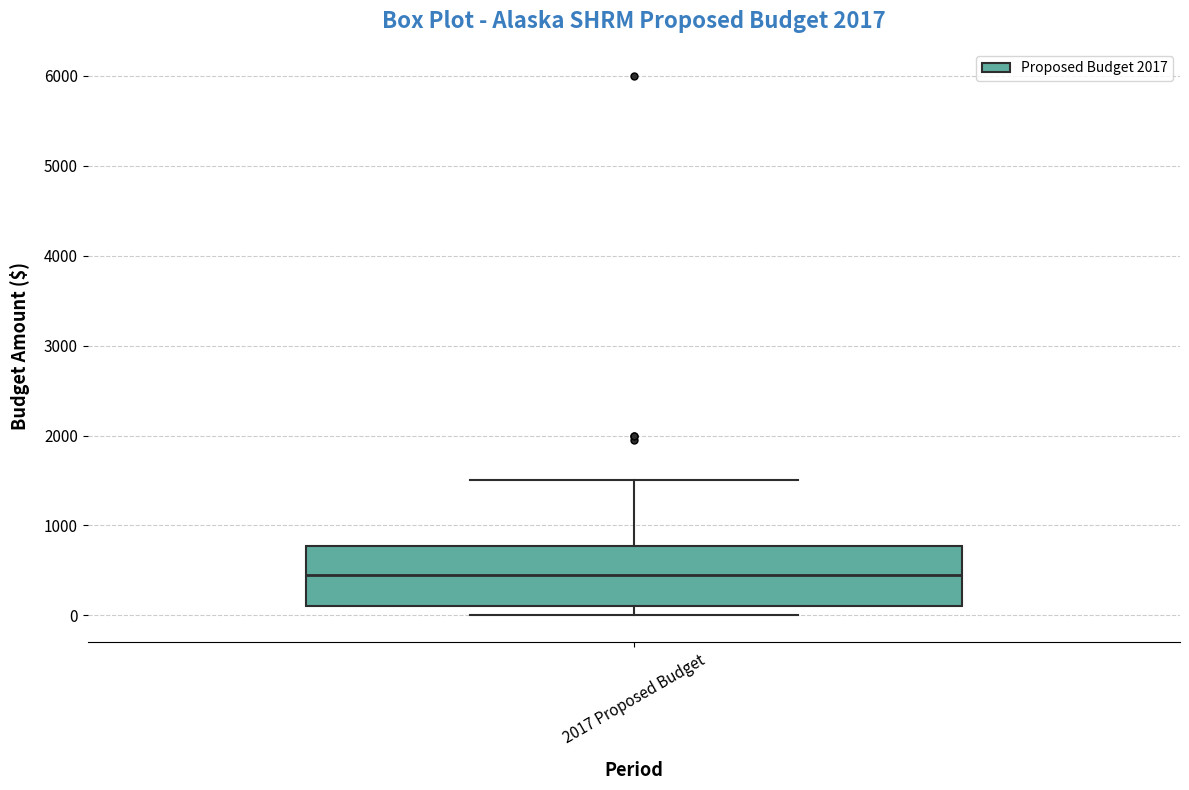

Read this box plot against the y-axis: the position of the median line, the range covered by the box, and the ends of both whiskers. The values are not printed on the chart, so give them approximately, as read against the axis.

median 500, box 100 to 800, whiskers 0 to 1500